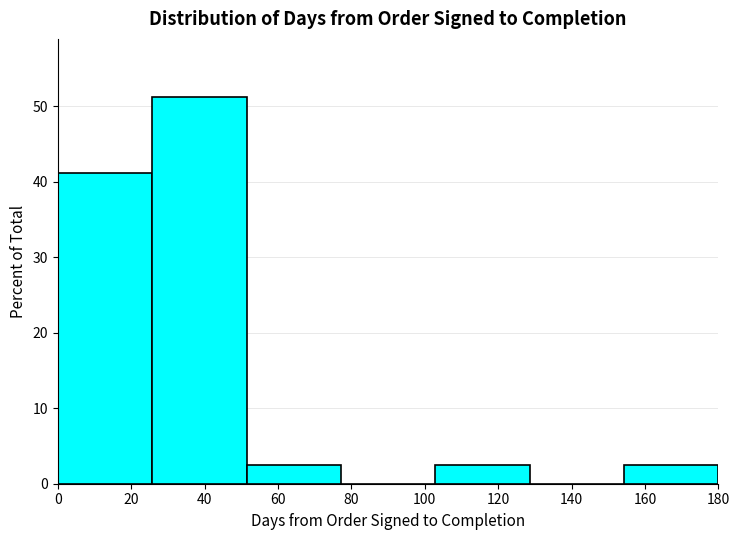

Which range on the x-axis has the tallest bar?

26 to 52